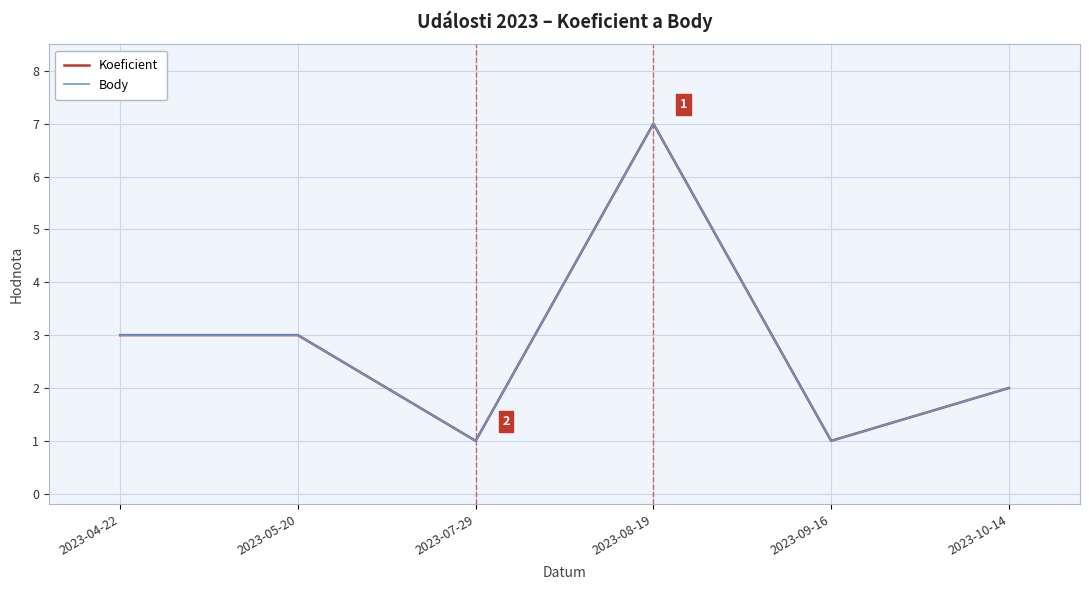

Rank the categories by Koeficient value from highest to lowest.

2023-08-19, 2023-04-22, 2023-05-20, 2023-10-14, 2023-07-29, 2023-09-16